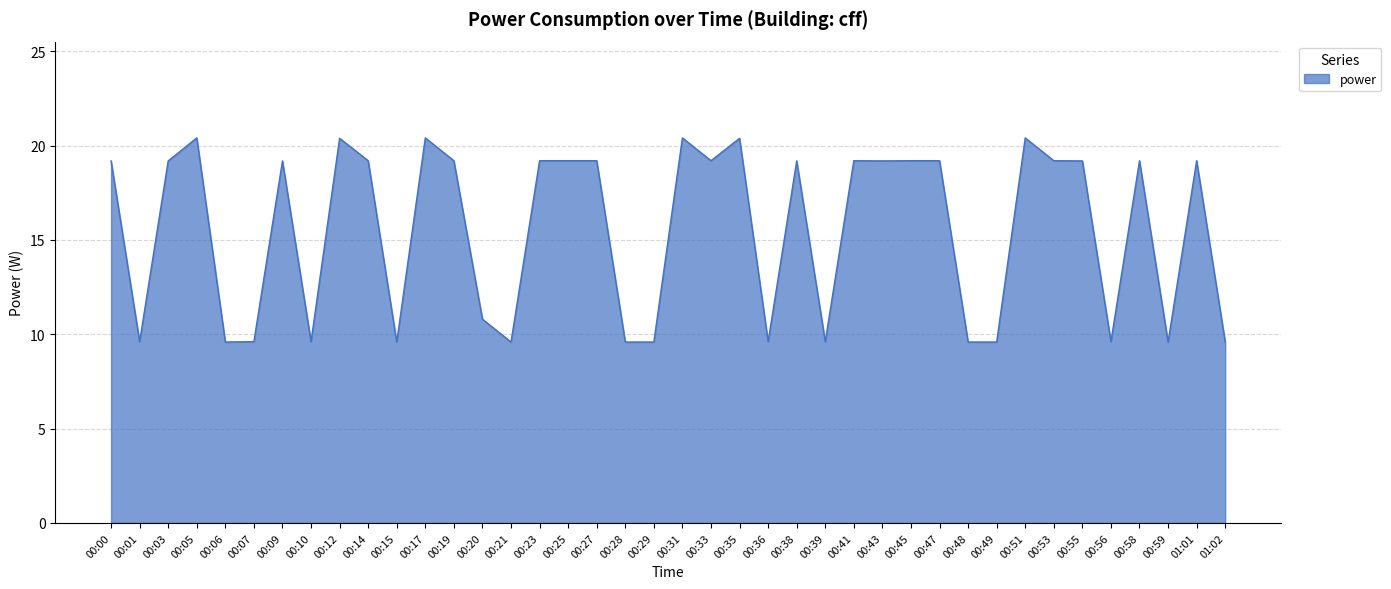

How many lines are shown in the chart?

1